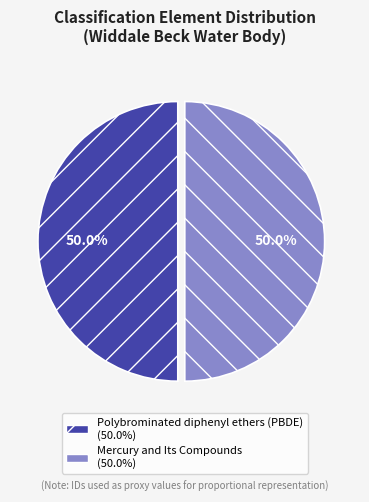

How many slices are in this pie chart?

2